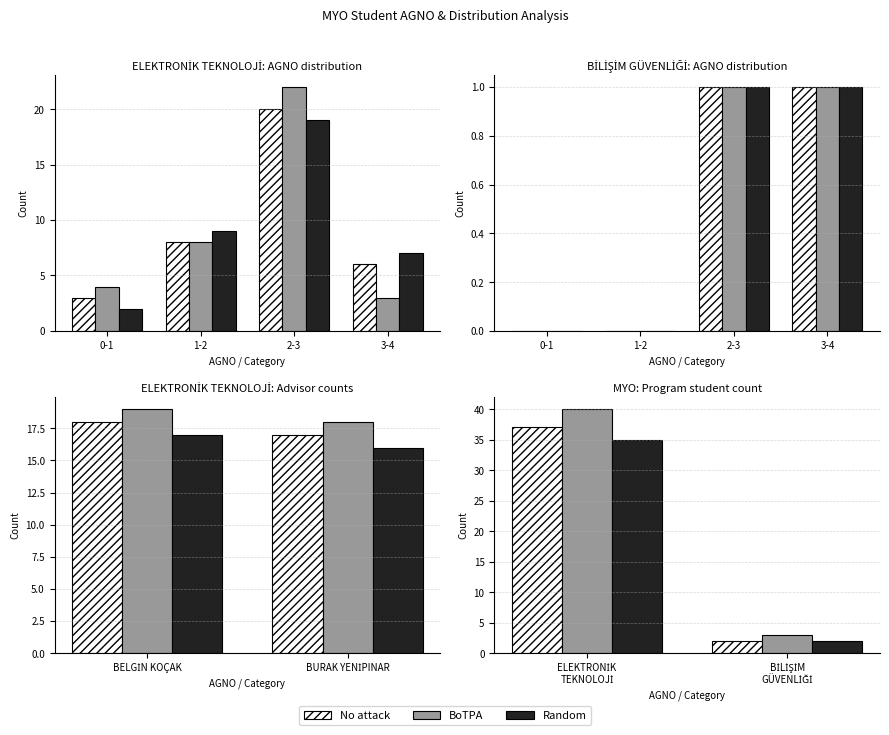

How many Random values are between 2 and 35?

2